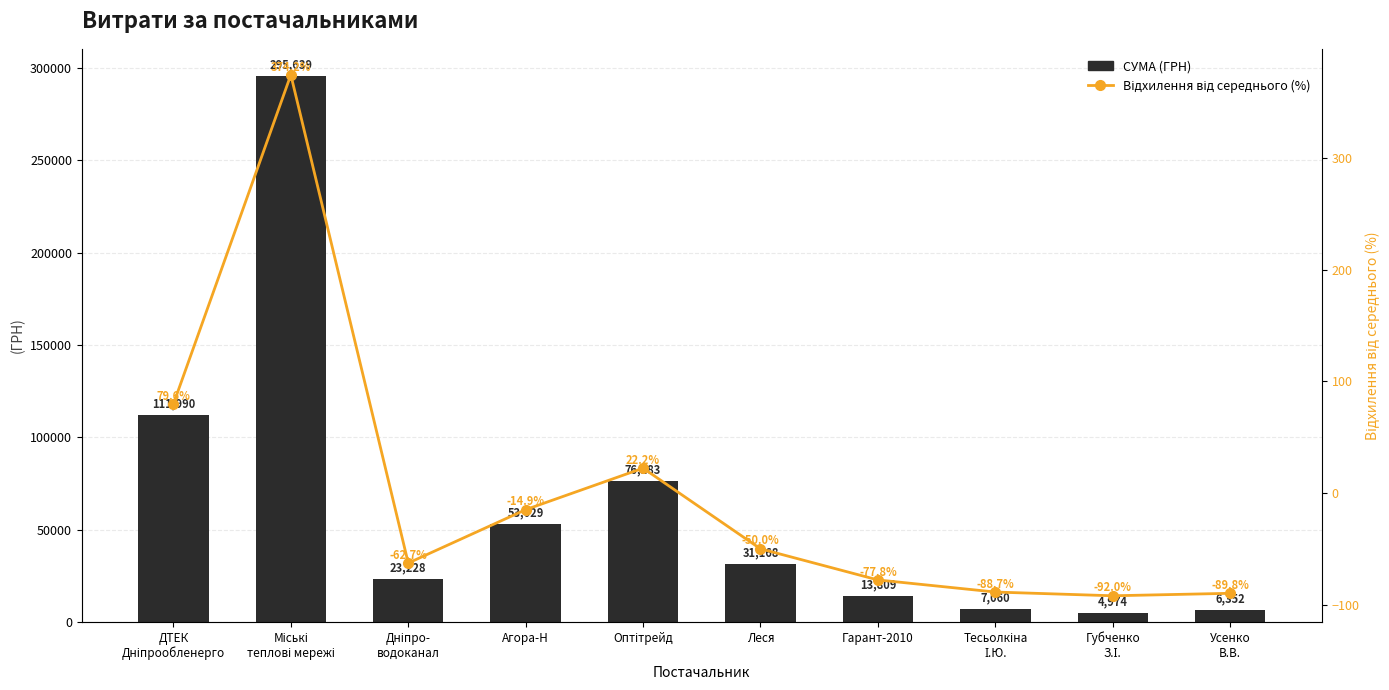

Count the number of data series in this chart.

2